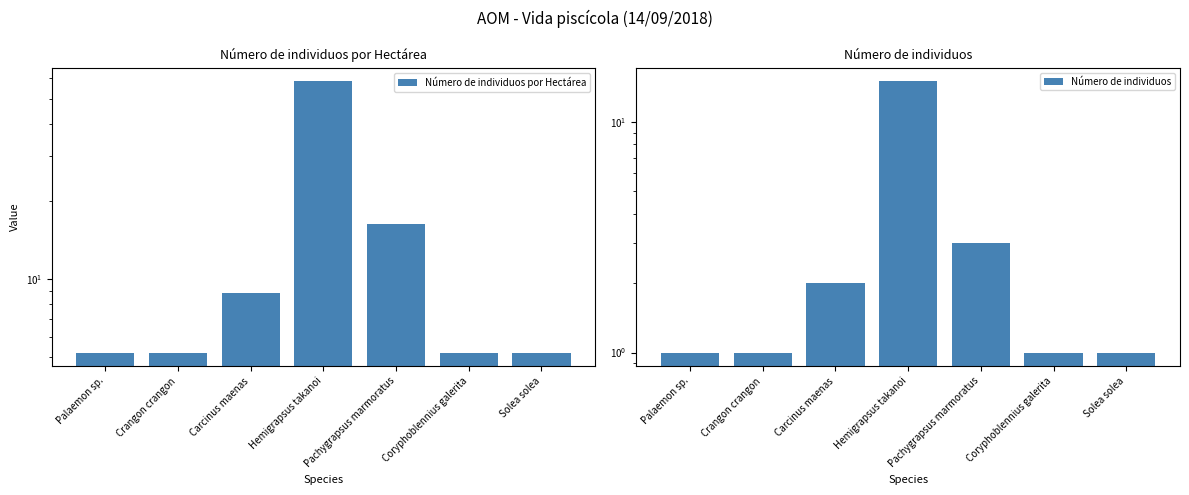

What value does the Número de individuos series have at Carcinus maenas?

2.0